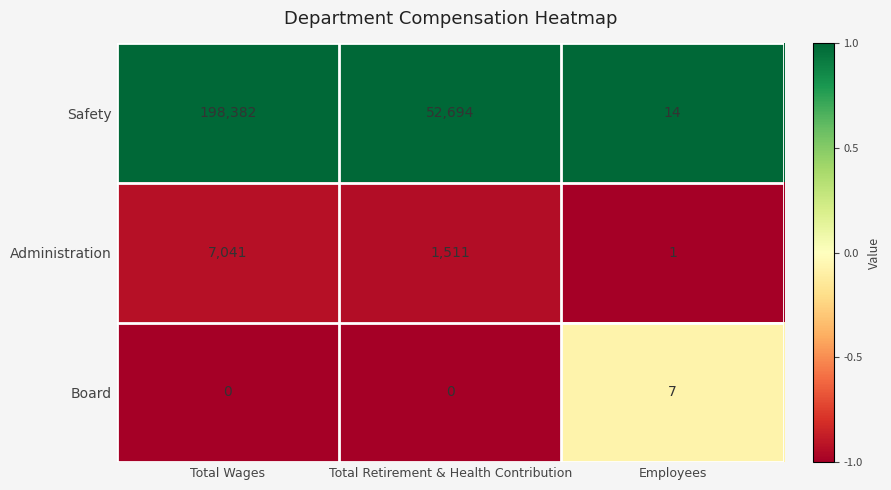

Where does the Administration series first go above 1511?

Total Wages